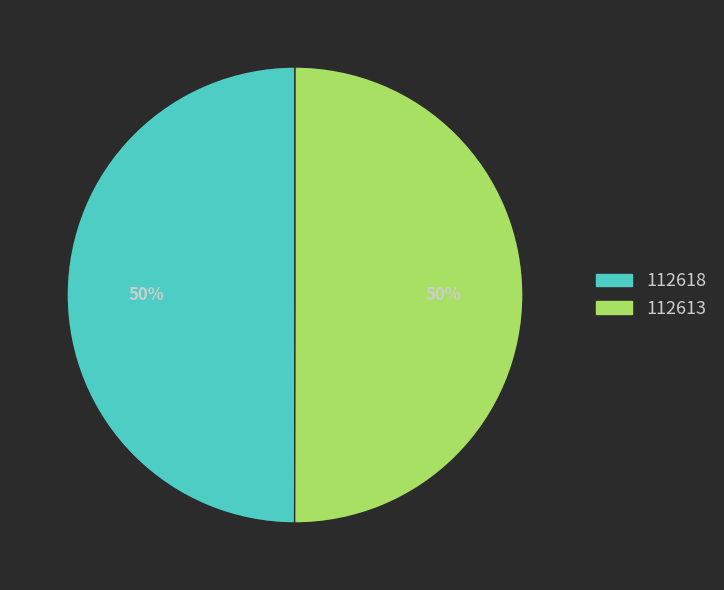

What percentage is the 112613 slice, to the nearest percent?

50%